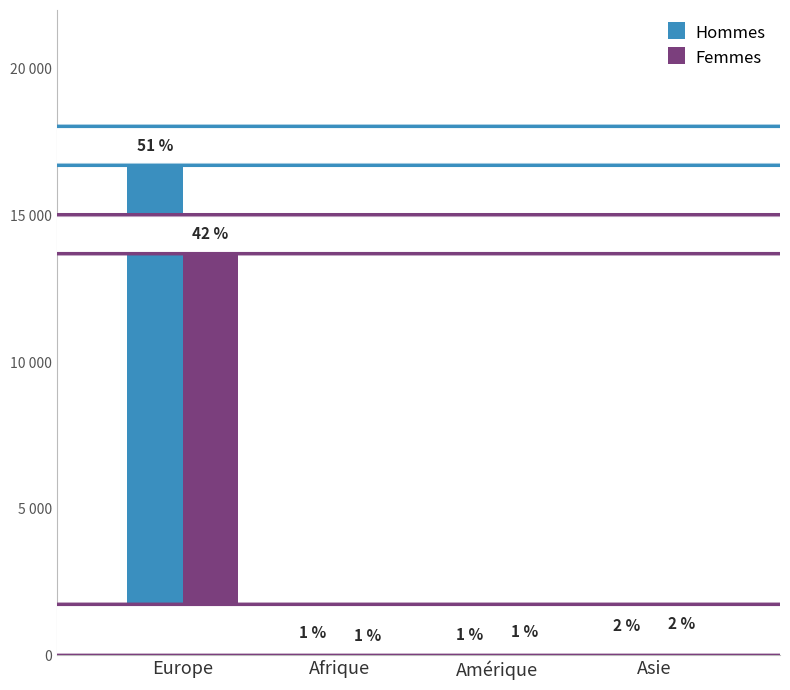

What are all the series names shown in the legend?

Hommes, Femmes